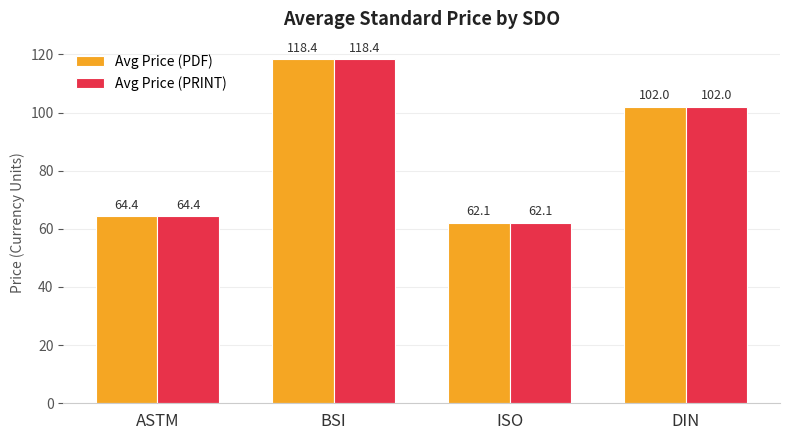

Does the chart contain any negative values?

No